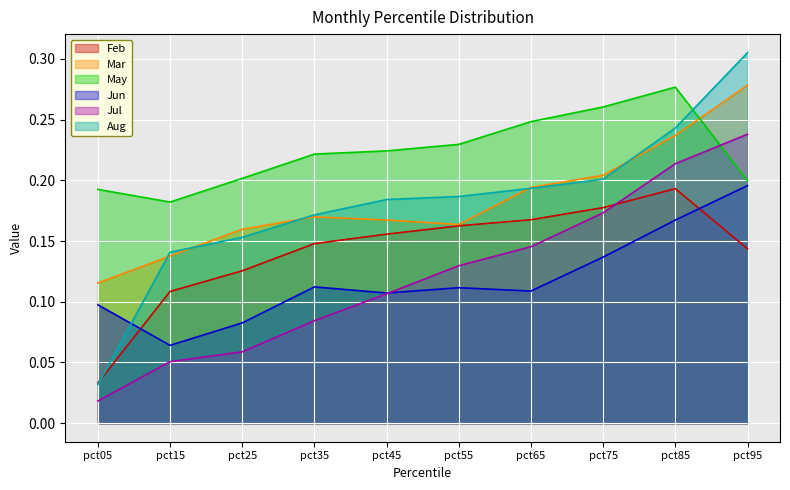

At which label is Aug closest to 0?

pct05